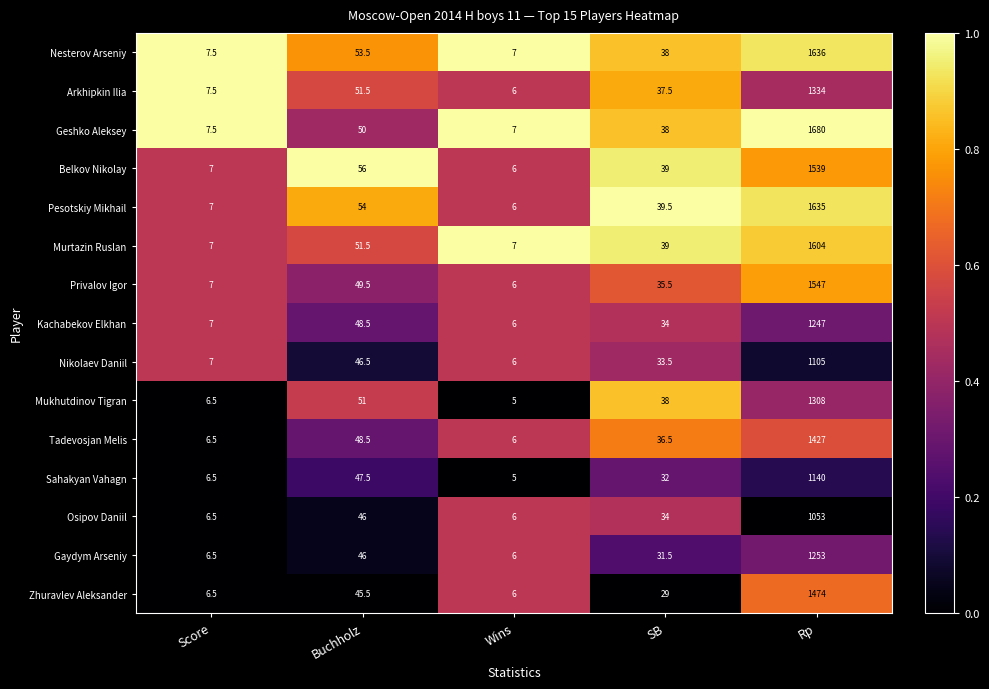

What is the sum of the Murtazin Ruslan values at Wins and Score?

14.0